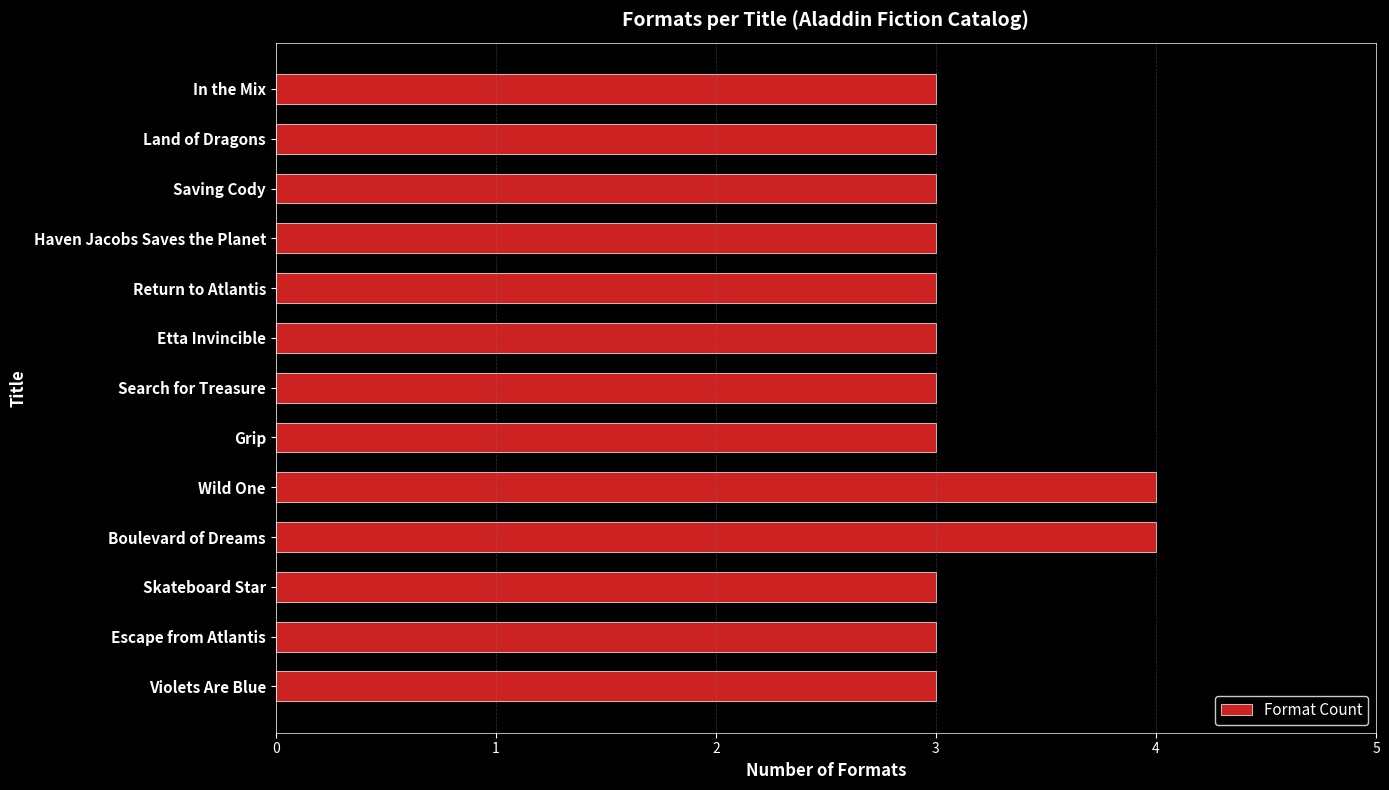

How many series are shown in this chart?

1